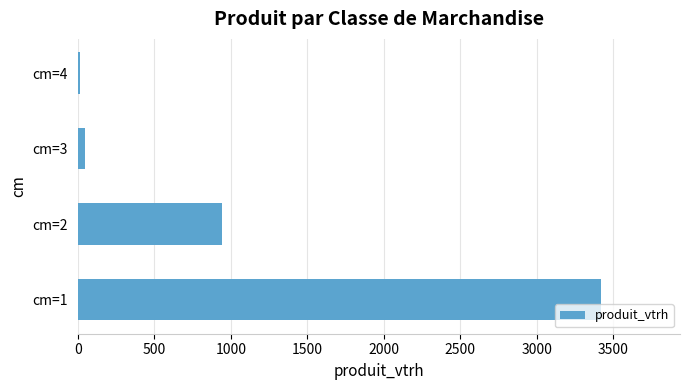

Is it true that the value at cm=1 is 3422?

True